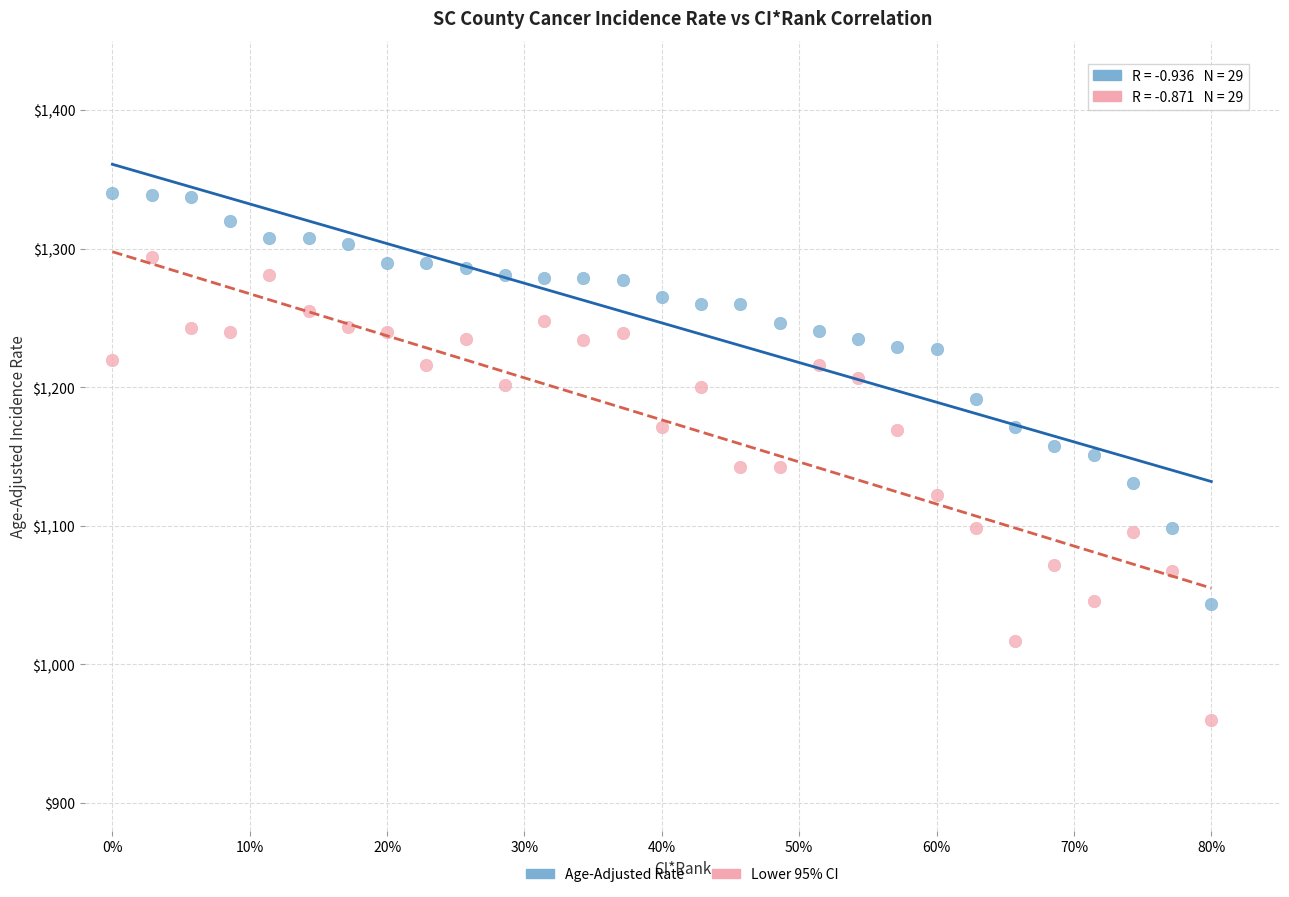

Which series has the widest spread of Y values?

Lower 95% CI